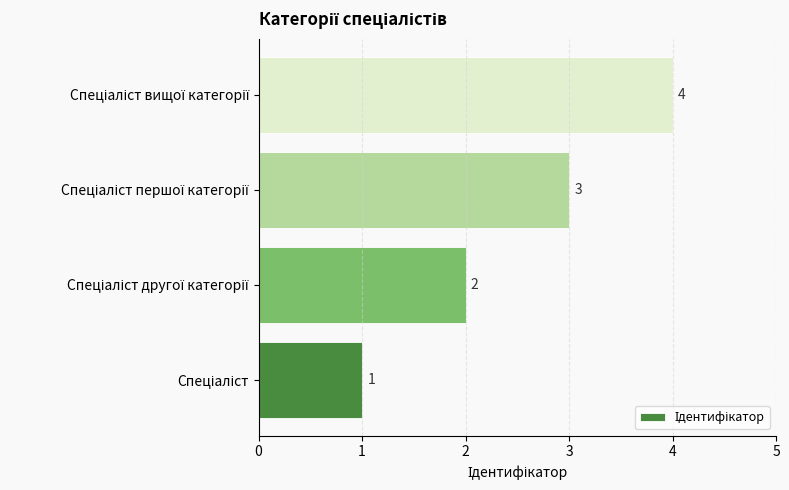

What is the sum of all values?

10